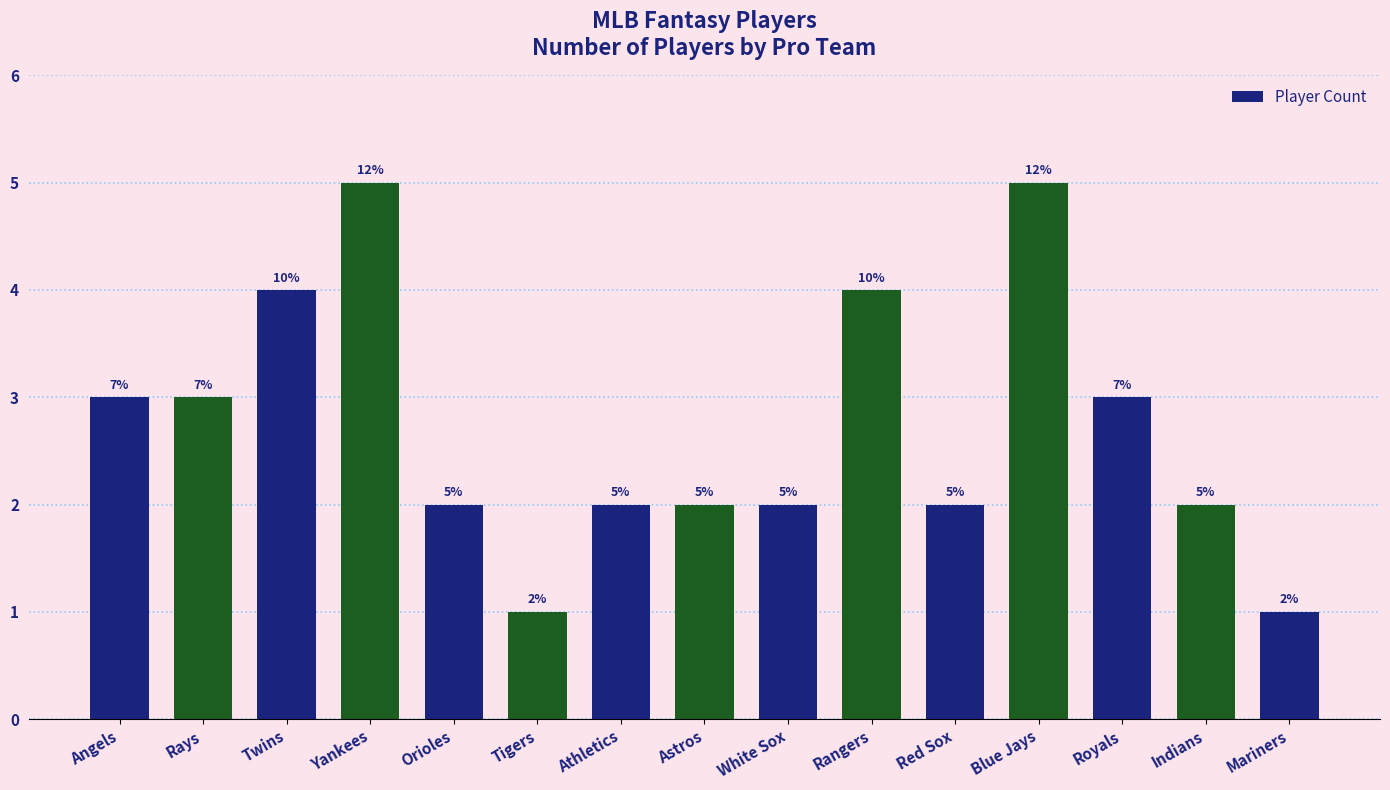

Does the chart contain any negative values?

No